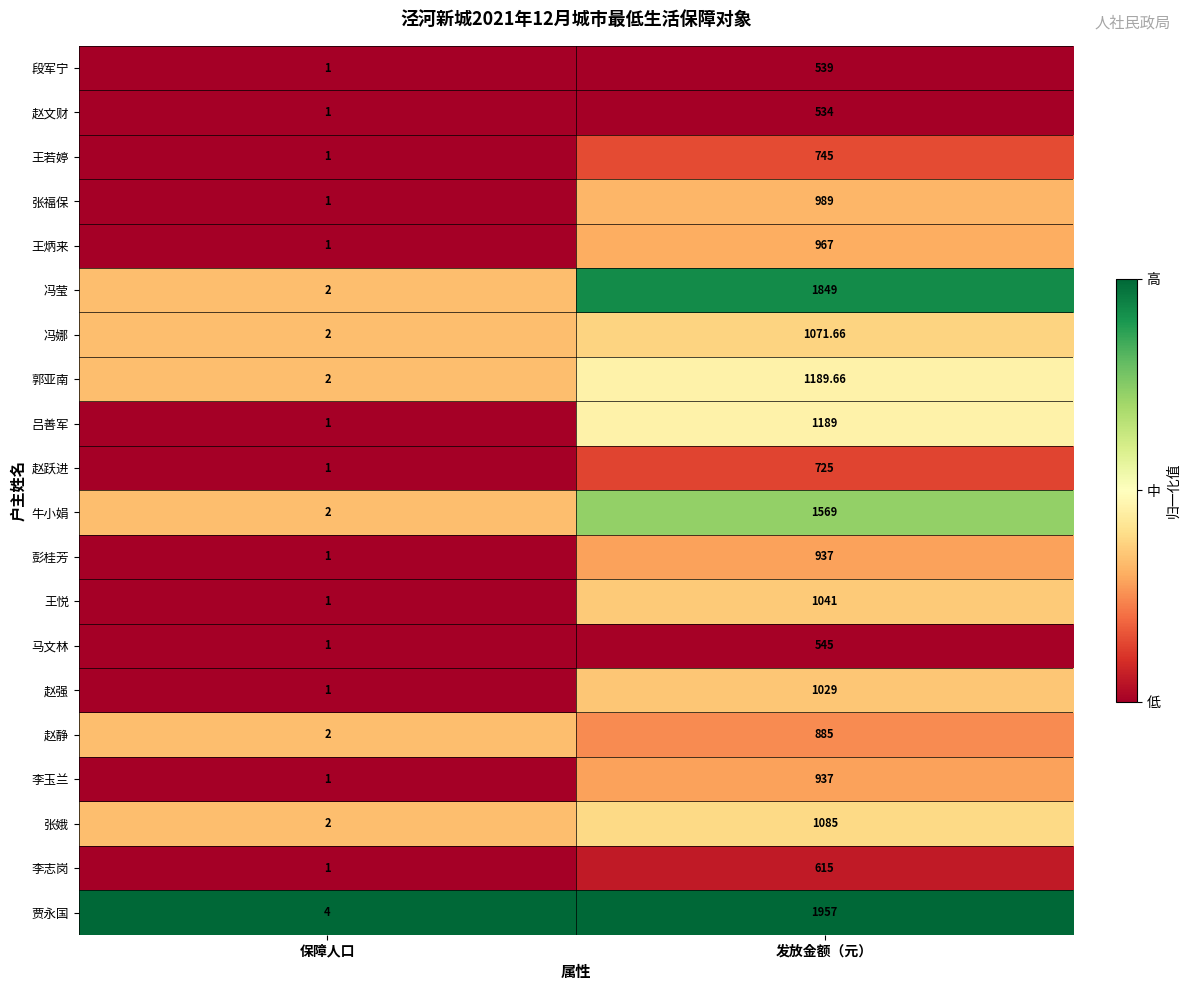

At which category does the chart reach its peak across all series?

发放金额（元）